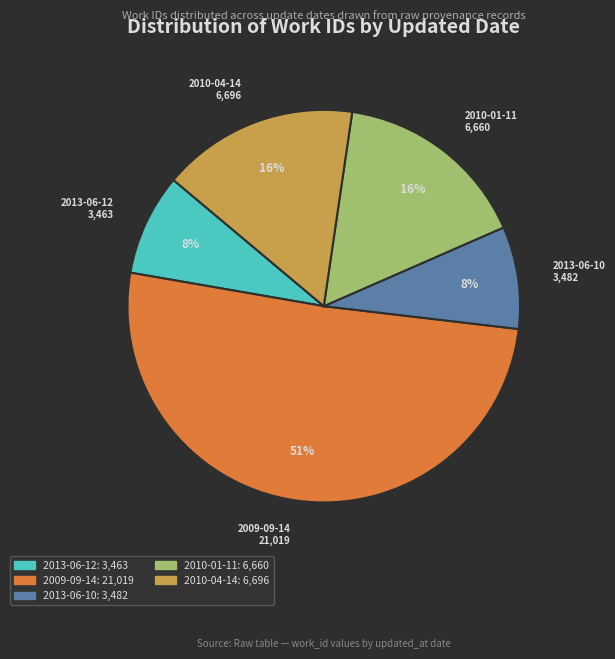

Combined, do 2013-06-12 and 2010-01-11 account for over 50%?

No